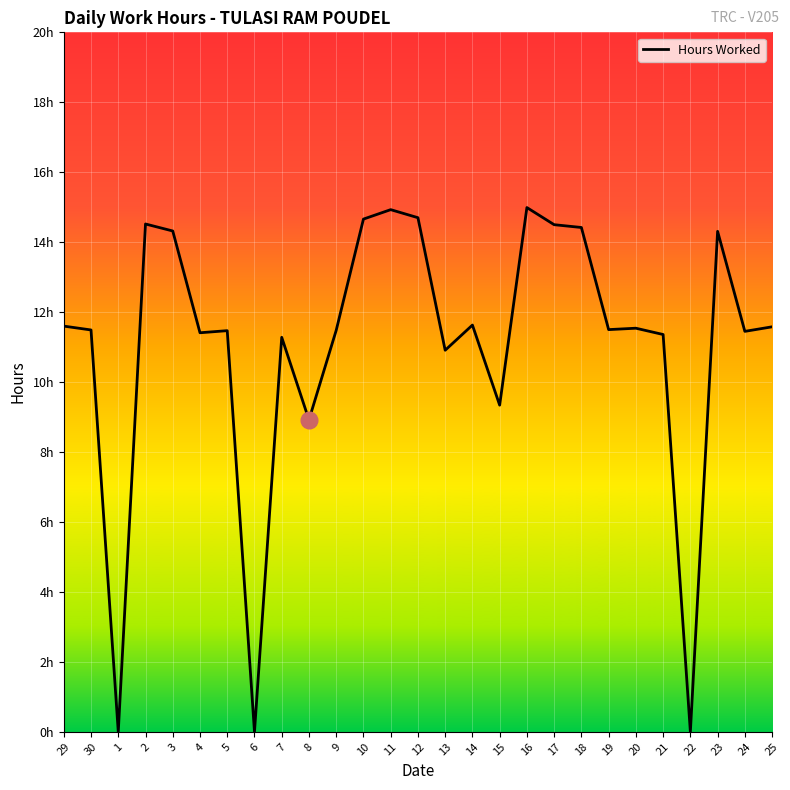

At which category does the data reach its first local valley?

1